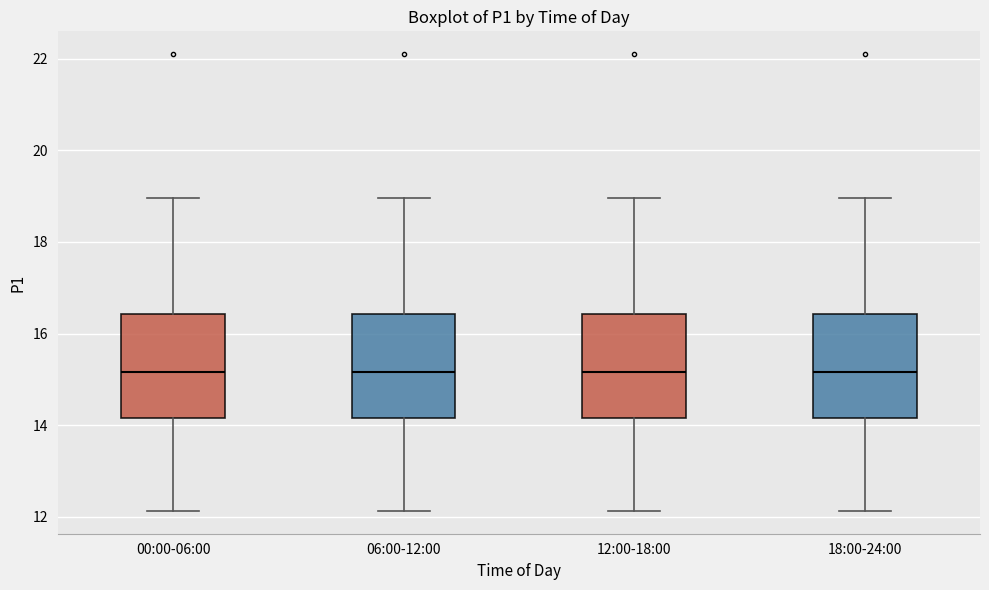

Reading left to right, transcribe this box plot: for each box, give where its median line is, the range the box spans, and where its two whiskers end, as read against the y-axis. The values are not printed on the chart, so give them approximately, as read against the axis.

00:00-06:00: median 15.2, box 14.2 to 16.4, whiskers 12.2 to 19.0
06:00-12:00: median 15.2, box 14.2 to 16.4, whiskers 12.2 to 19.0
12:00-18:00: median 15.2, box 14.2 to 16.4, whiskers 12.2 to 19.0
18:00-24:00: median 15.2, box 14.2 to 16.4, whiskers 12.2 to 19.0